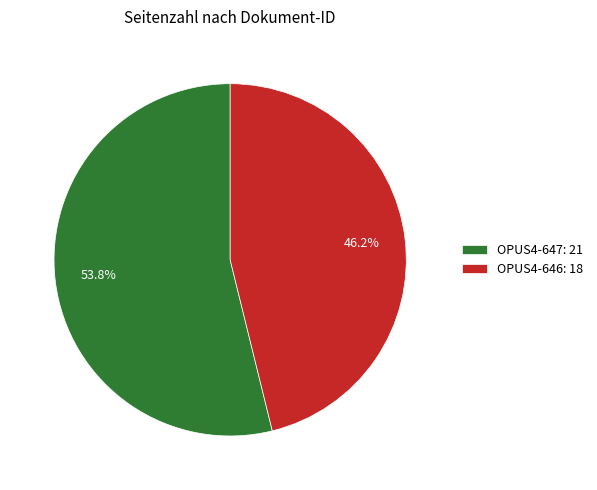

To the nearest percent, what percentage of the pie is OPUS4-647?

54%